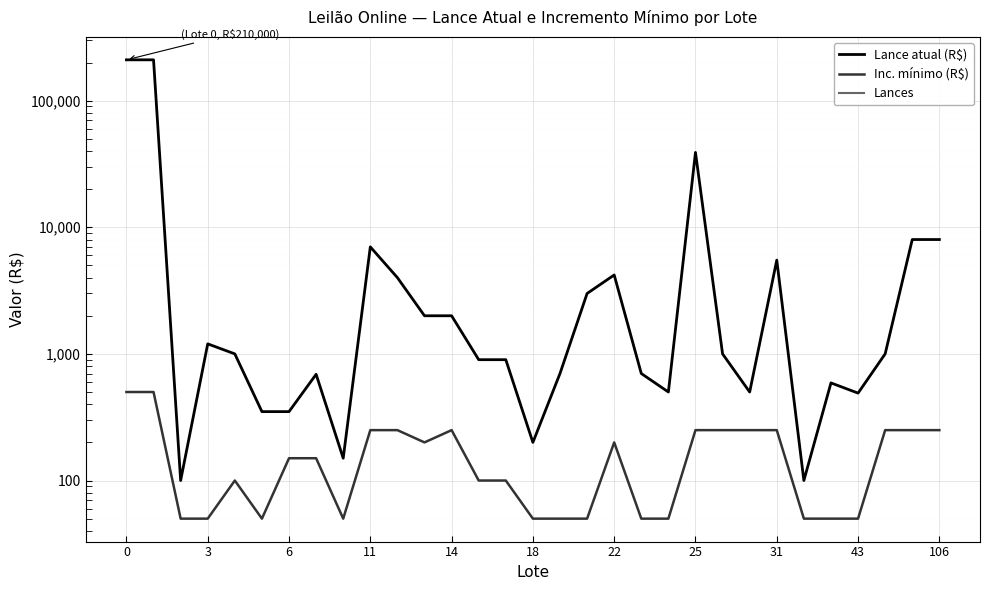

Rank the series by their maximum value, from highest to lowest.

Lance atual (R$), Inc. mínimo (R$), Lances